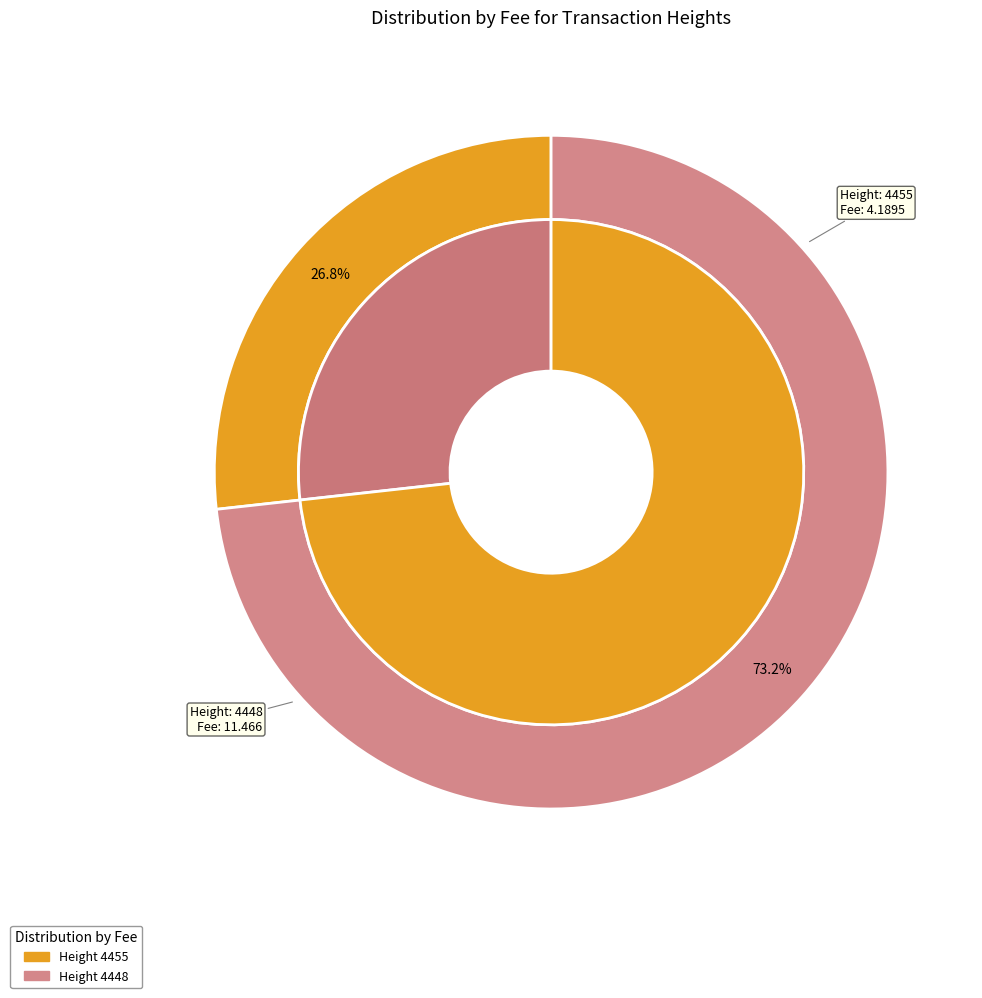

What percentage is NOT represented by 4455?

73.2%